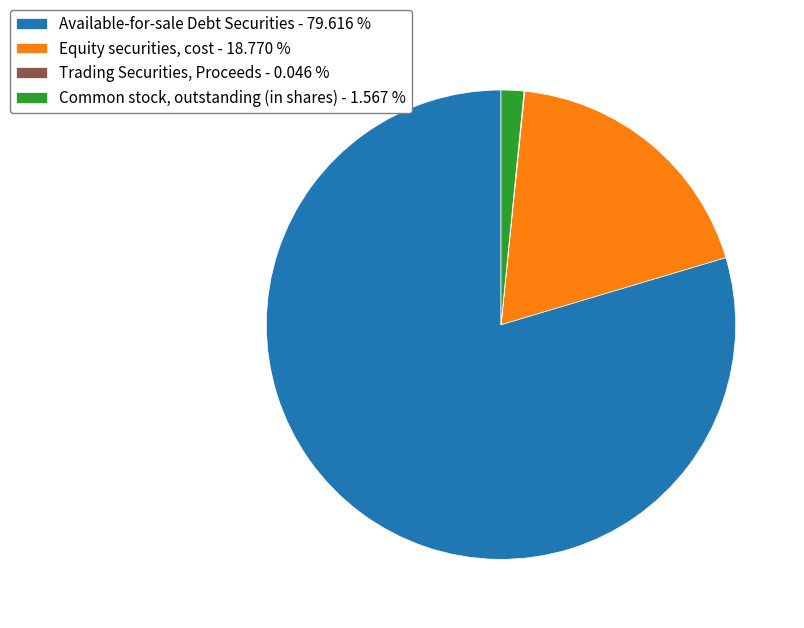

What is the ratio of the value at Available-for-sale Debt Securities - 79.616 % to the value at Common stock, outstanding (in shares) - 1.567 %?

50.8